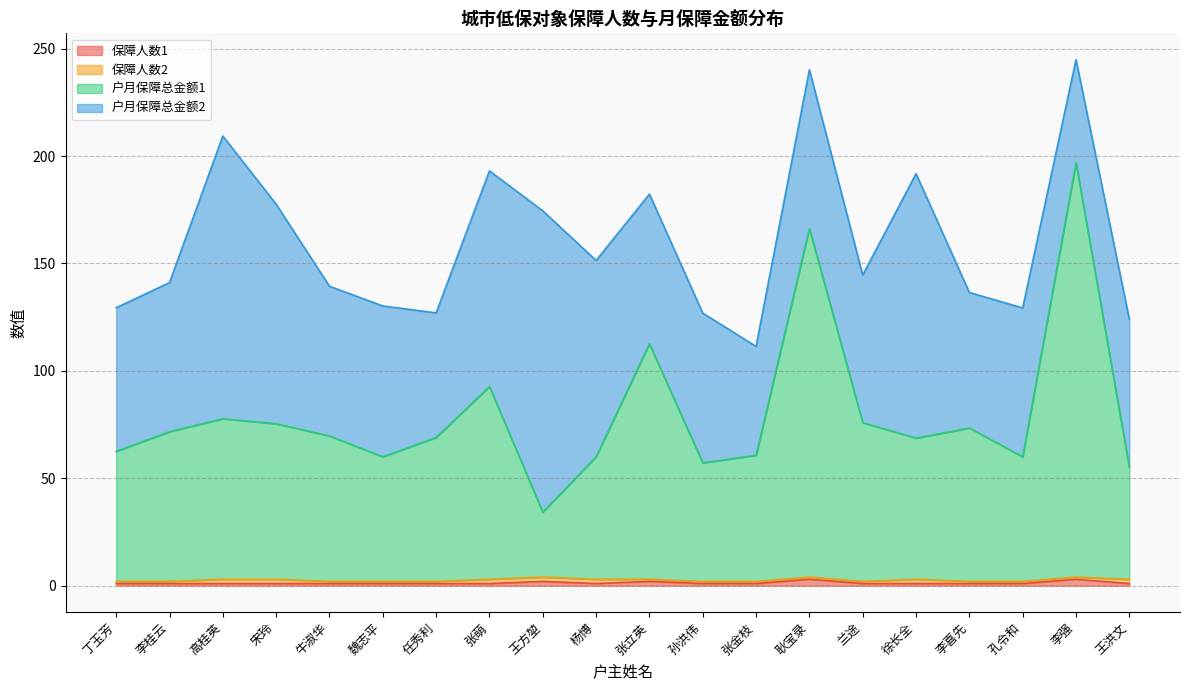

At which label is 户月保障总金额1 closest to 115?

张立英